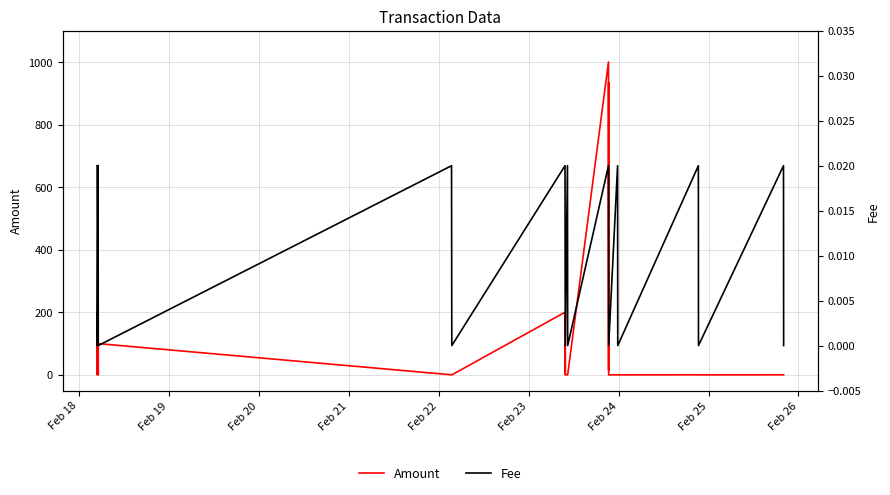

Rank the series by their maximum value, from highest to lowest.

Amount, Fee